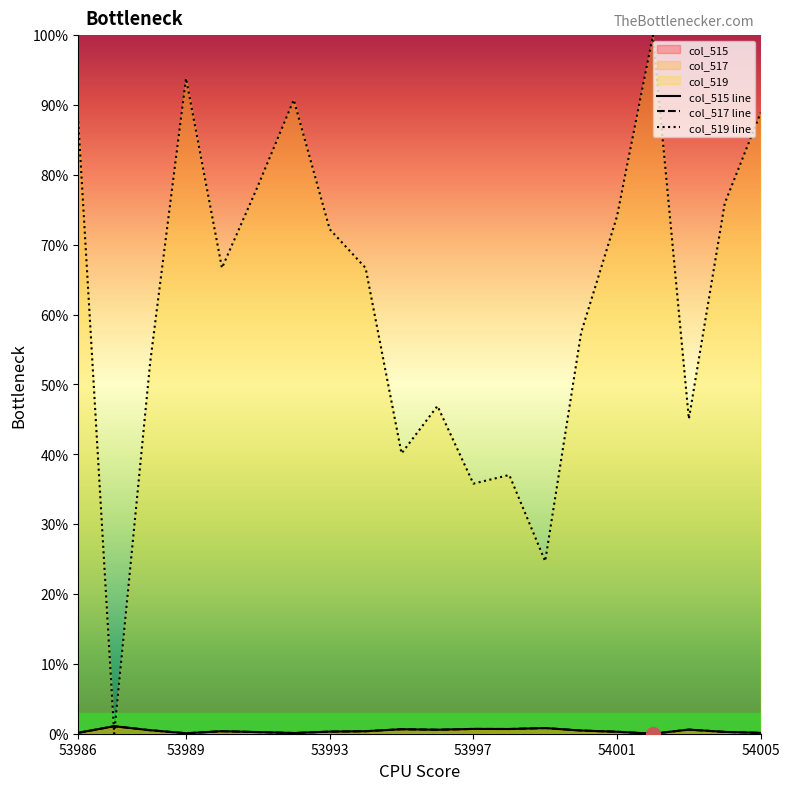

The value of col_515 at 53997 is 0.7. True or false?

True